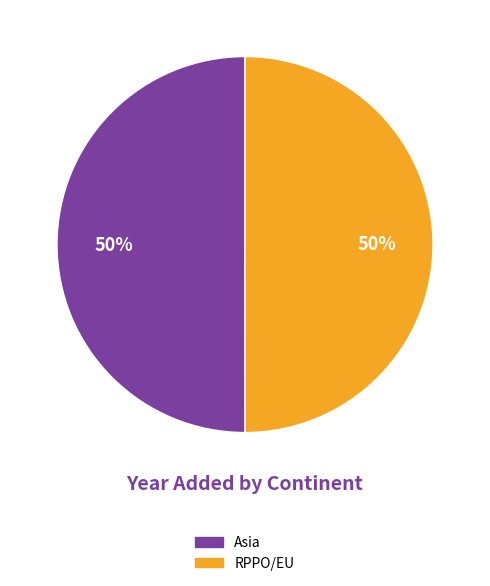

To the nearest percent, what is the average slice percentage?

50%